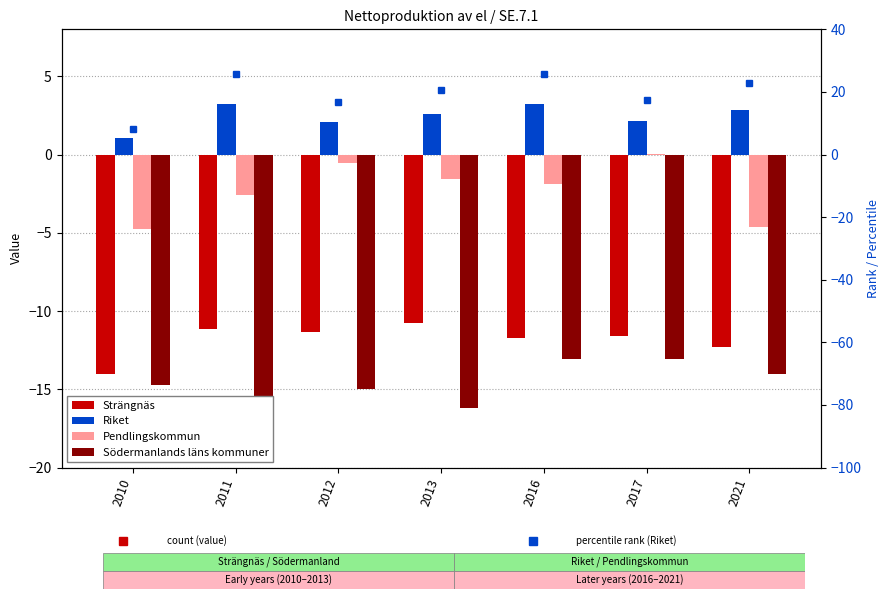

Rank the series at 2013 from highest to lowest value.

Riket, Pendlingskommun, Strängnäs, Södermanlands läns kommuner